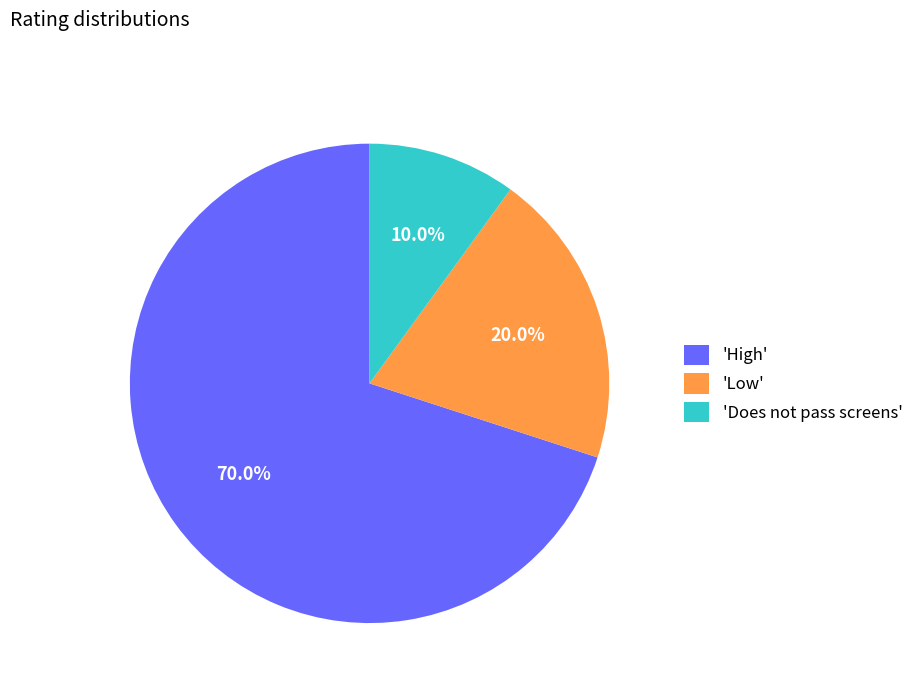

Does 'Low' represent more than half of the total?

No